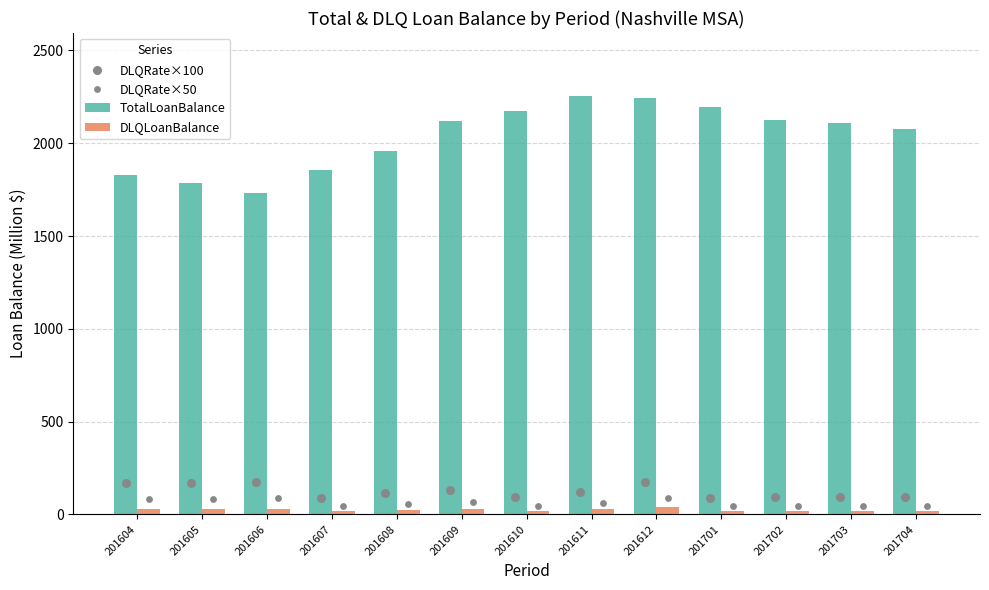

Which series contains the highest Y value?

TotalLoanBalance